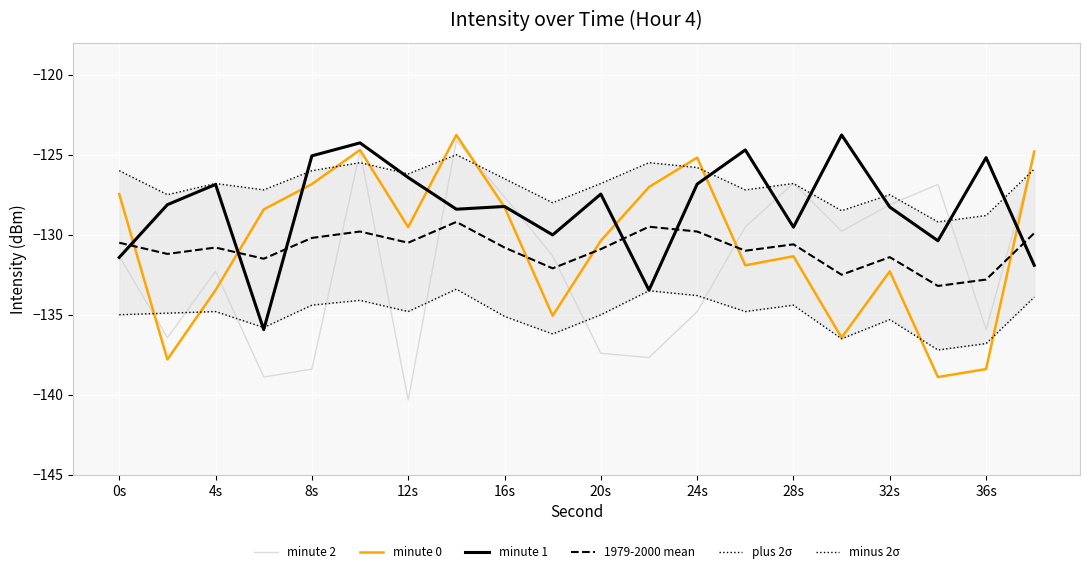

Is it true that minute 2 equals -238.4 at 36s?

False